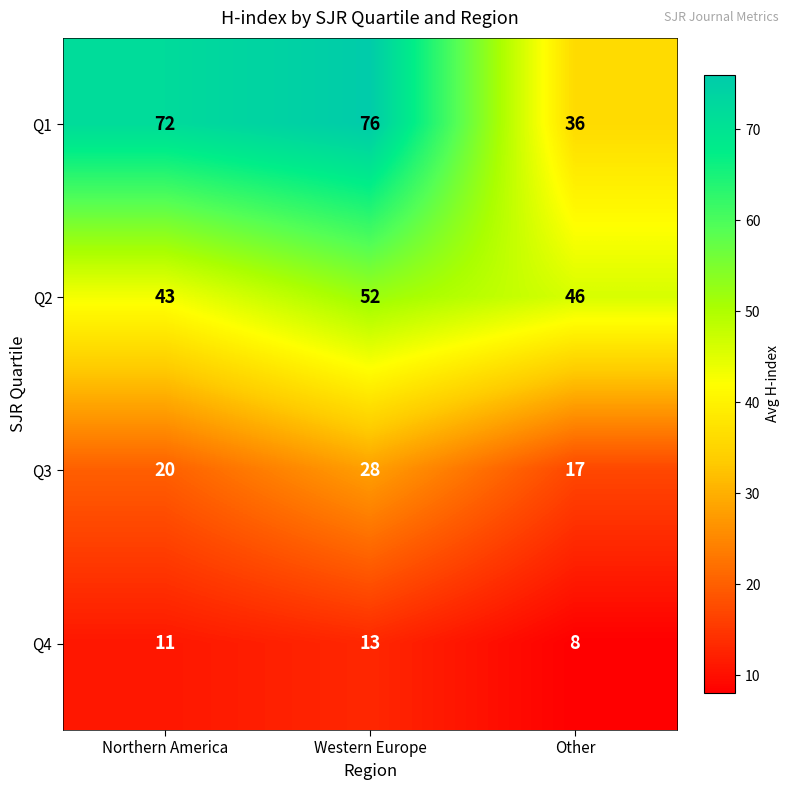

Which series changed the most between Northern America and Other?

Q1